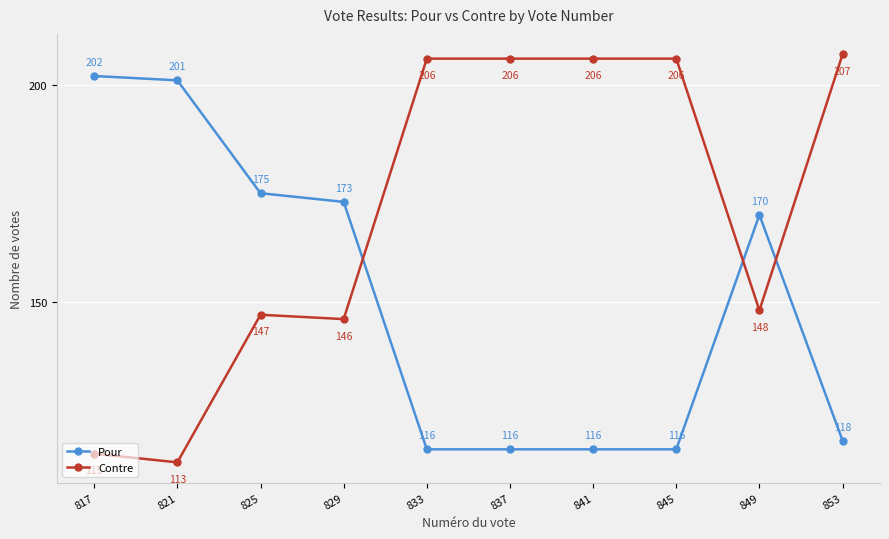

How many values in the Pour series are below 170?

5